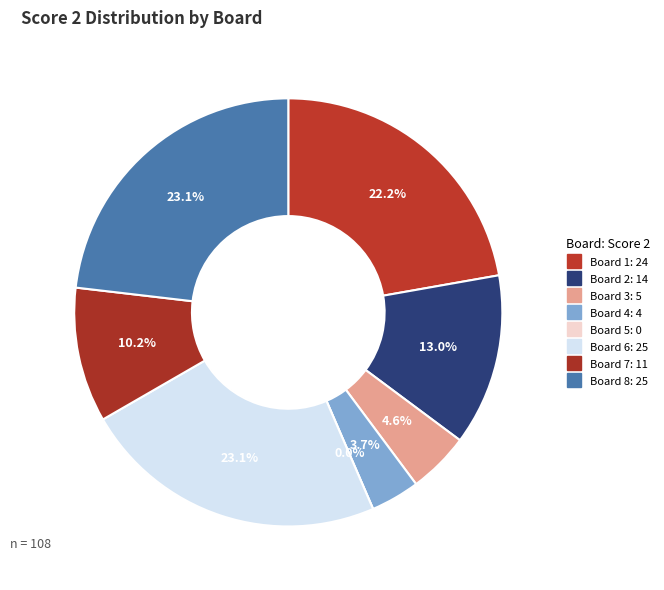

Does any single category account for the majority?

No